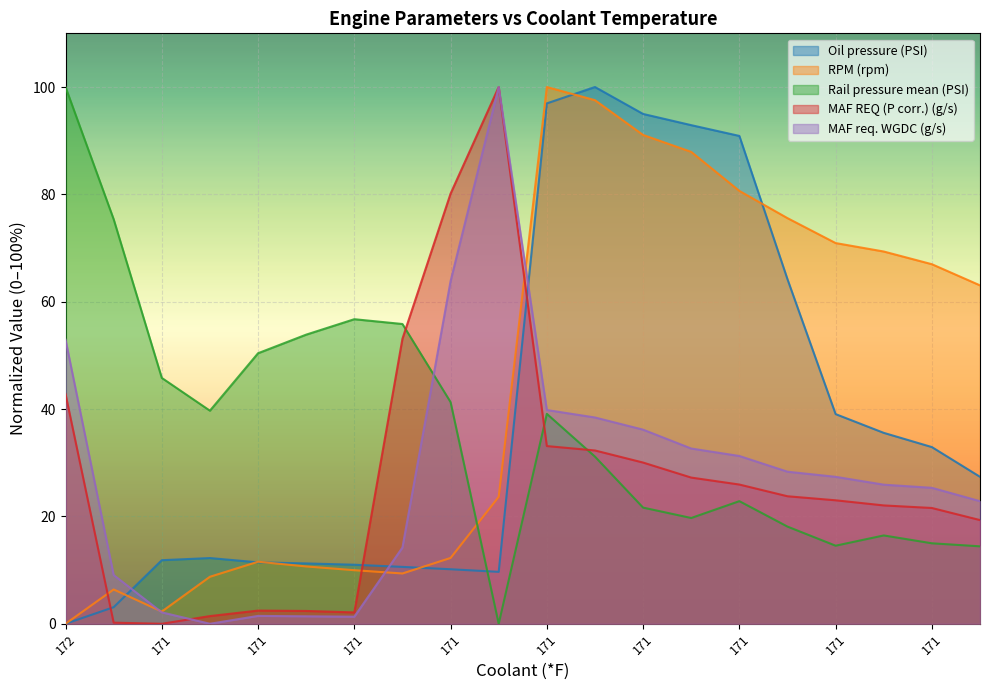

How many lines are shown in the chart?

5